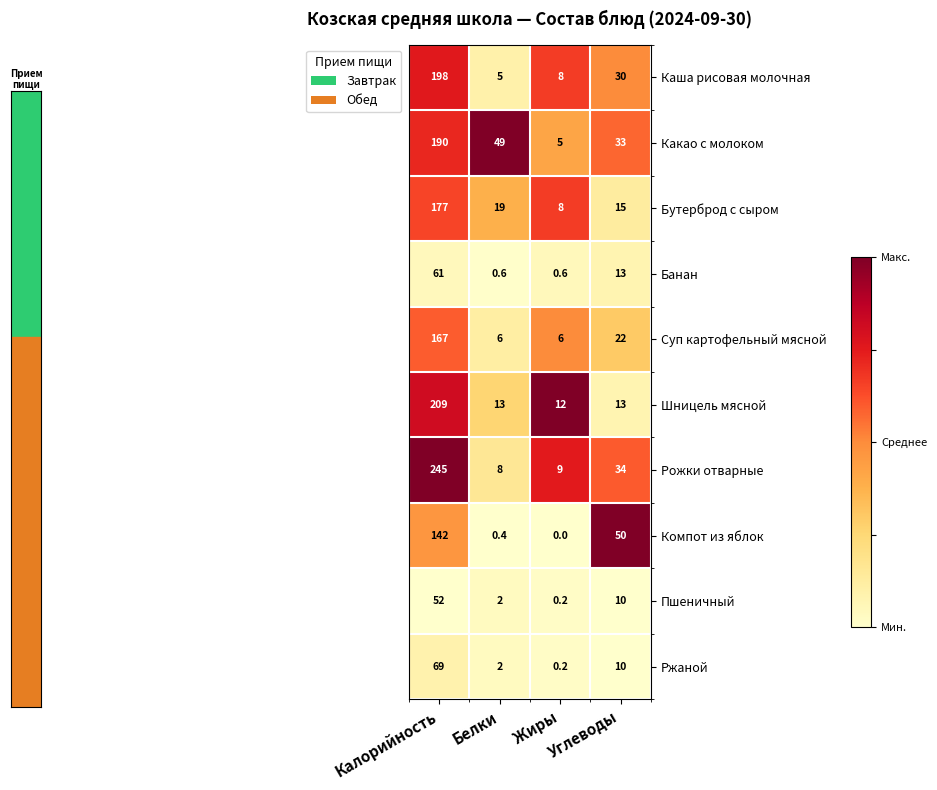

List the labels in order of Компот из яблок value, smallest first.

Жиры, Белки, Углеводы, Калорийность